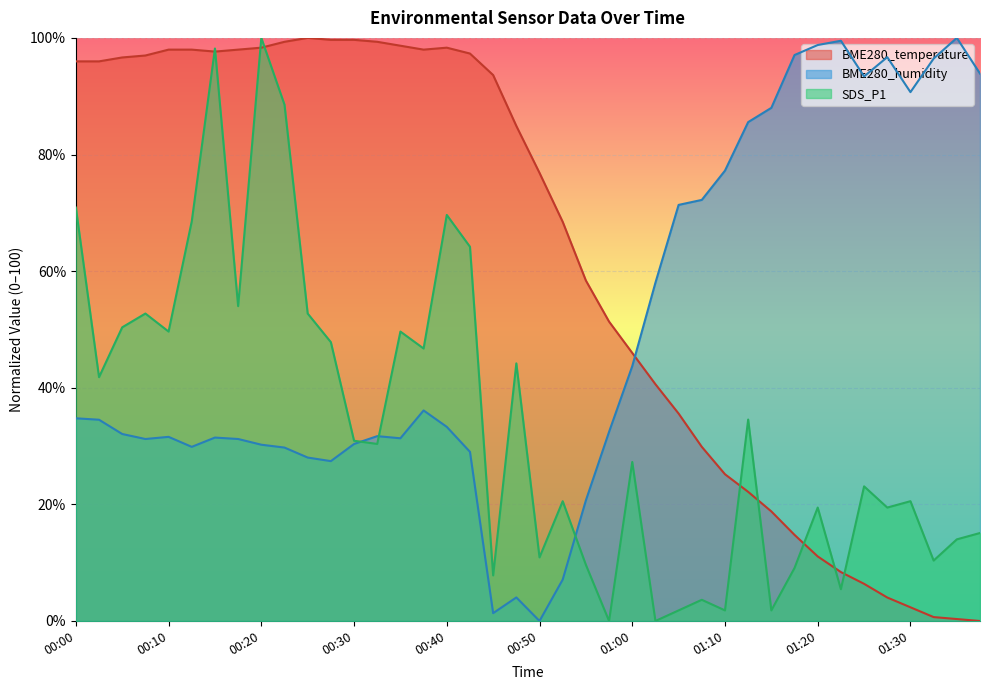

What is the value of the SDS_P1 point at the 27th from the left?

1.8